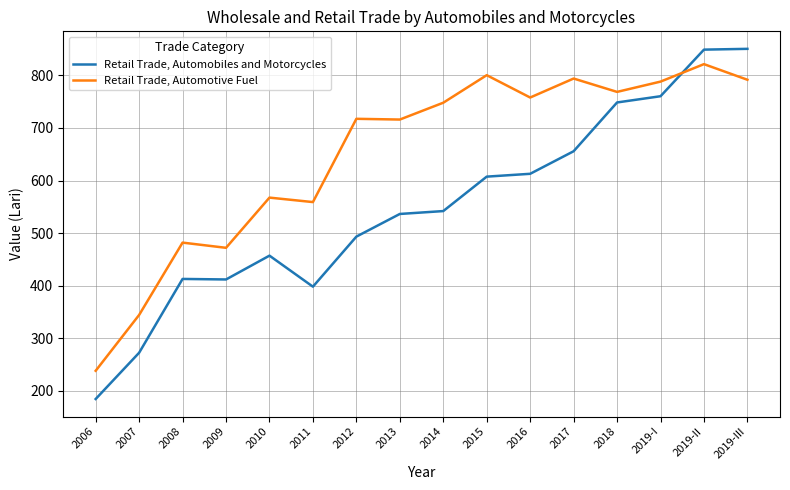

What is the maximum value shown in the chart?

850.5